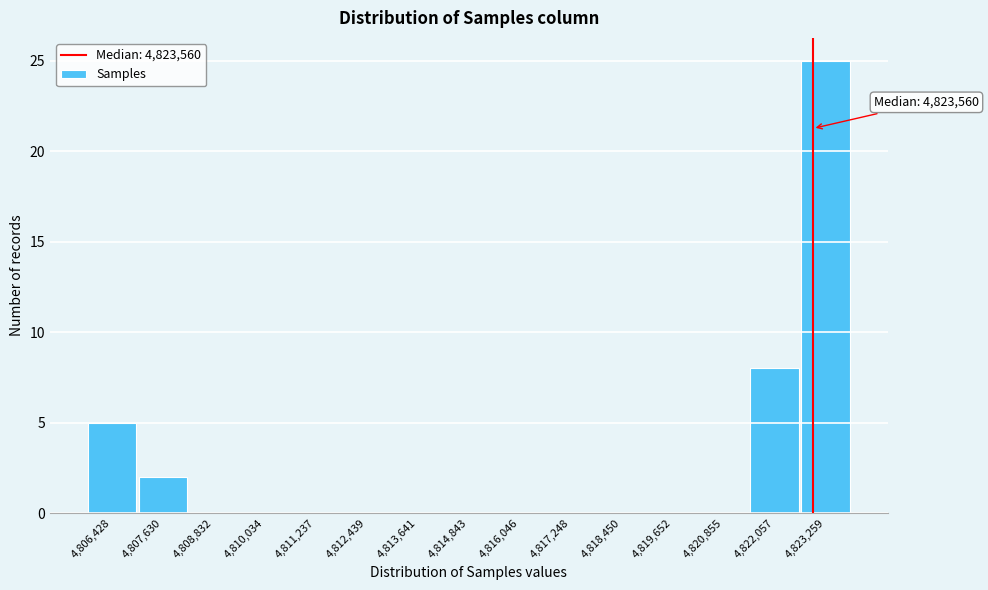

Reading left to right, extract all data points from this chart.

4,806,428=5	4,807,630=2	4,808,832=0	4,810,034=0	4,811,237=0	4,812,439=0	4,813,641=0	4,814,843=0	4,816,046=0	4,817,248=0	4,818,450=0	4,819,652=0	4,820,855=0	4,822,057=8	4,823,259=25